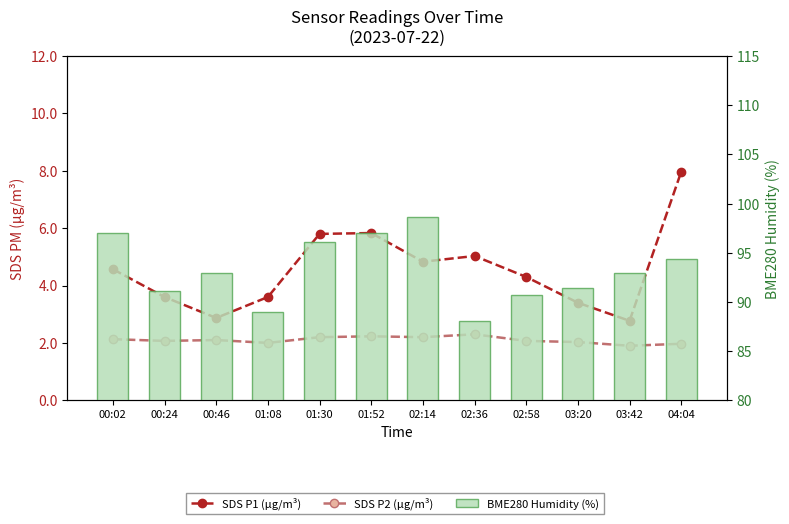

How many groups of bars are there?

12